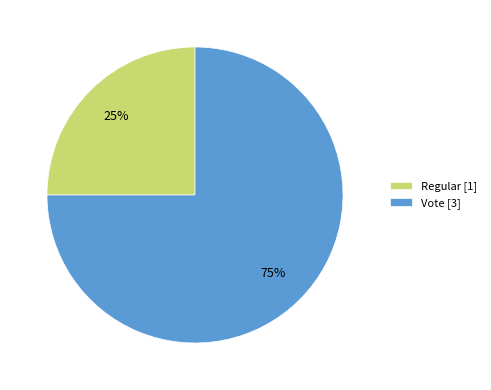

How many slices are in this pie chart?

2